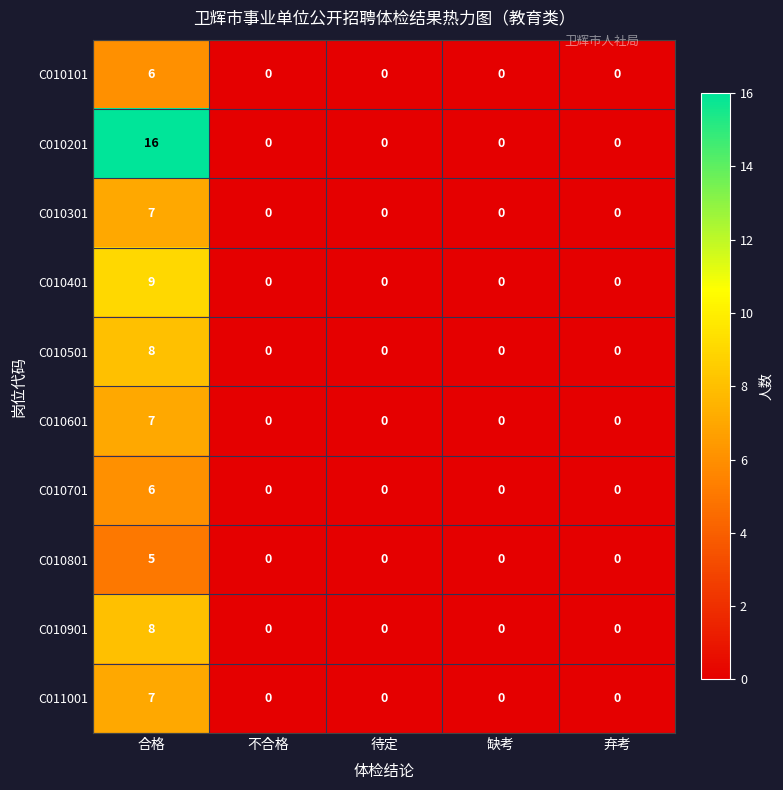

Count the number of data series in this chart.

10